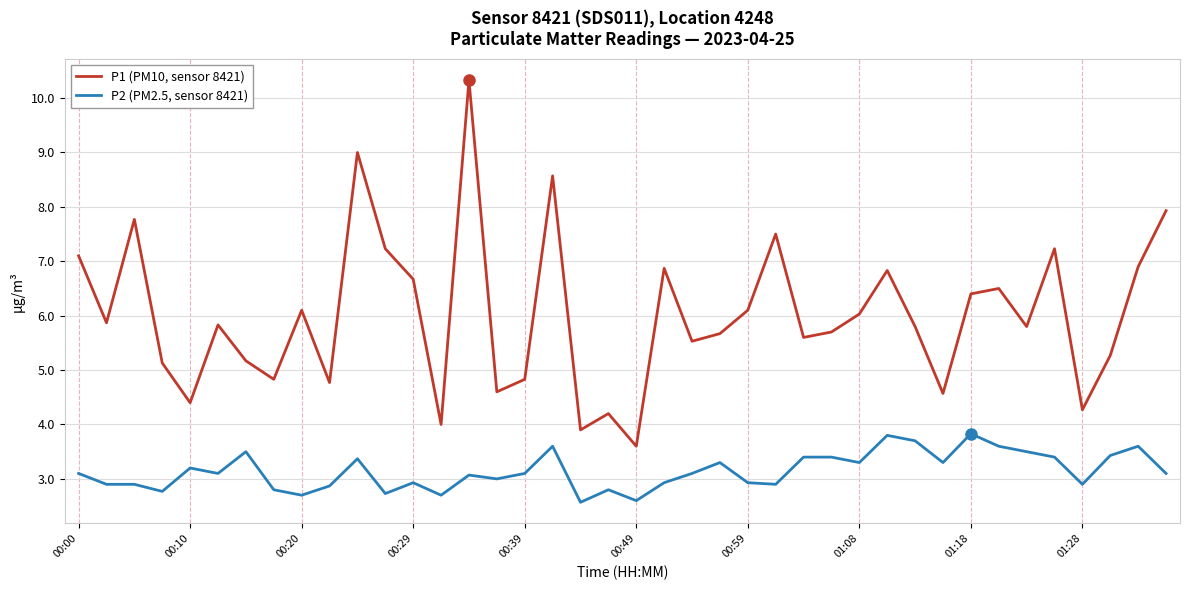

Rank the series by their average value, from highest to lowest.

P1 (PM10, sensor 8421), P2 (PM2.5, sensor 8421)